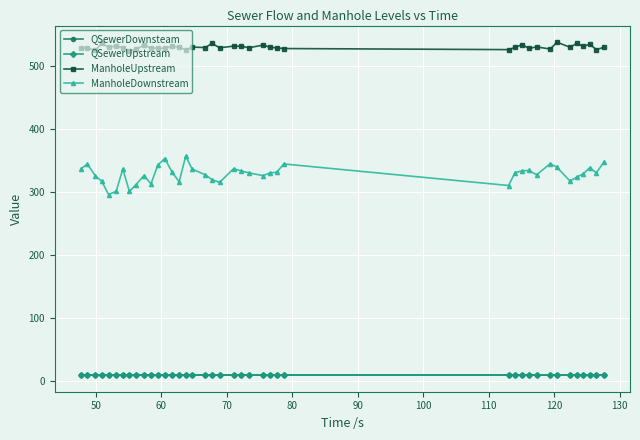

What is the sum of all QSewerDownsteam values?

387.2